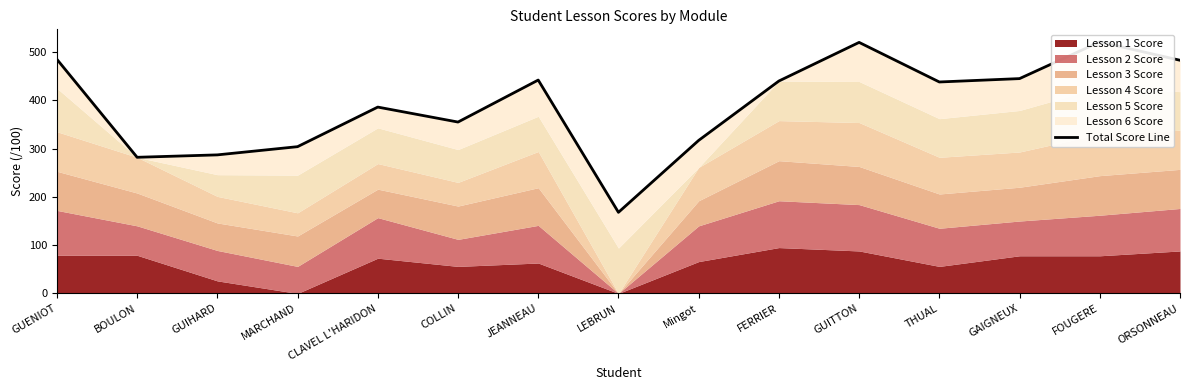

At which category does the chart reach its minimum across all series?

LEBRUN